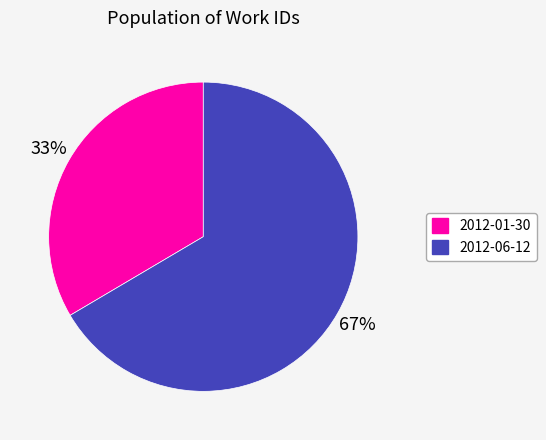

How many segments does this pie chart have?

2